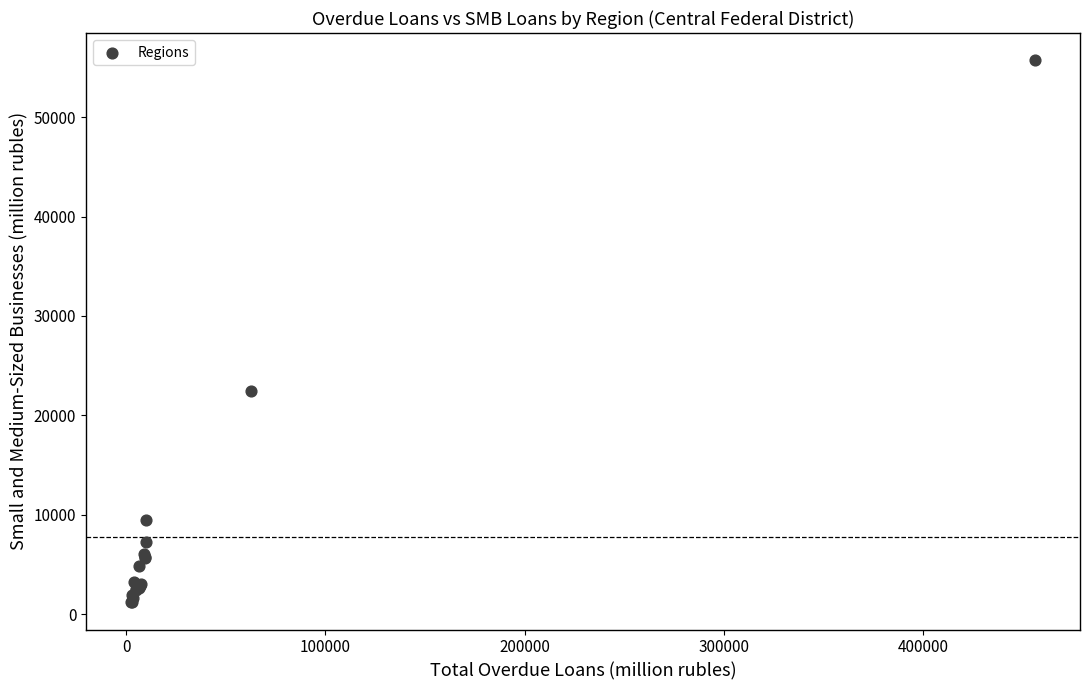

What Y value in the scatter plot is closest to 28457?

22411